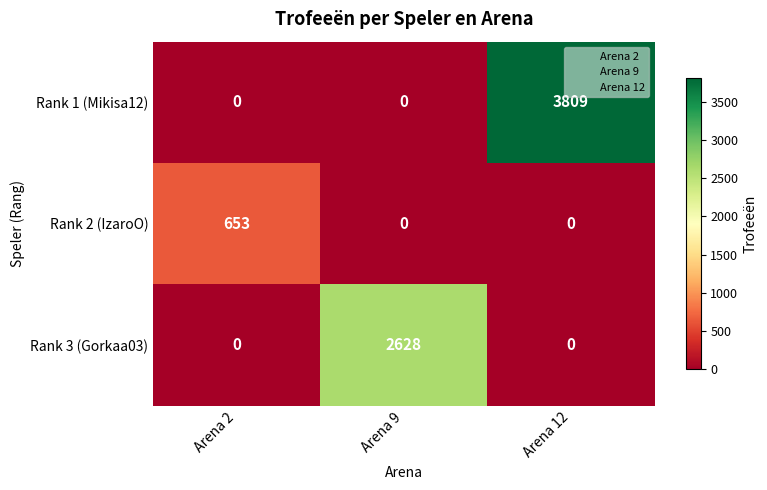

Count the Rank 3 (Gorkaa03) values in the range 0 to 2628.

3